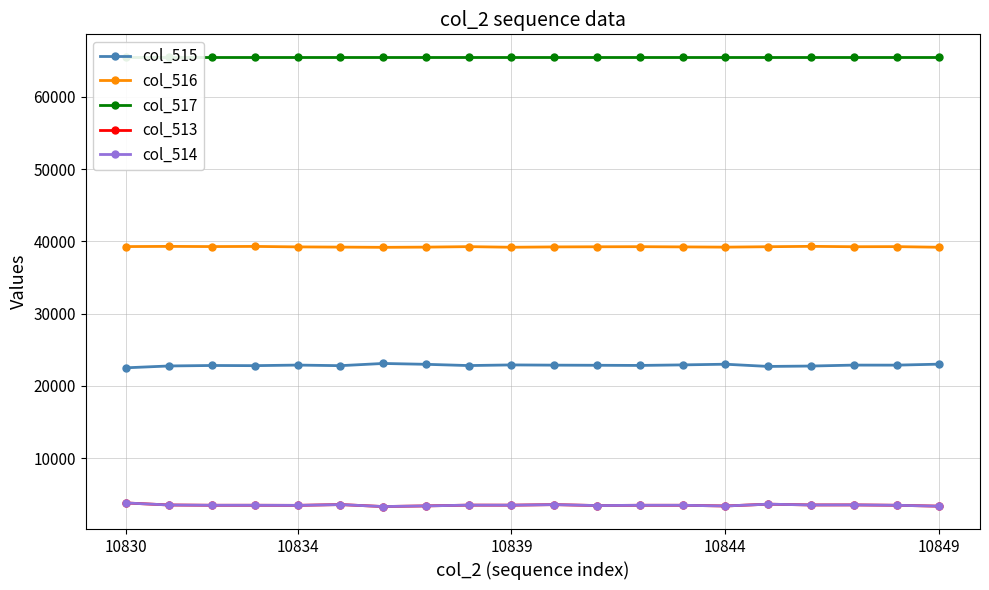

Reading left to right, transcribe all the data shown in this chart.

col_515: 22490	22743	22808	22785	22865	22783	23088	22971	22798	22887	22855	22837	22815	22891	22984	22677	22732	22861	22856	22993
col_516: 39269	39294	39269	39290	39225	39196	39164	39193	39259	39176	39222	39240	39254	39224	39191	39248	39300	39247	39262	39175
col_517: 65535	65535	65535	65535	65535	65535	65535	65535	65535	65535	65535	65535	65535	65535	65535	65535	65535	65535	65535	65535
col_513: 3776	3498	3458	3460	3445	3556	3283	3371	3478	3472	3549	3420	3458	3458	3360	3610	3503	3509	3458	3333
col_514: 3776	3497	3458	3459	3443	3554	3282	3371	3477	3472	3549	3418	3457	3458	3360	3610	3503	3509	3458	3332